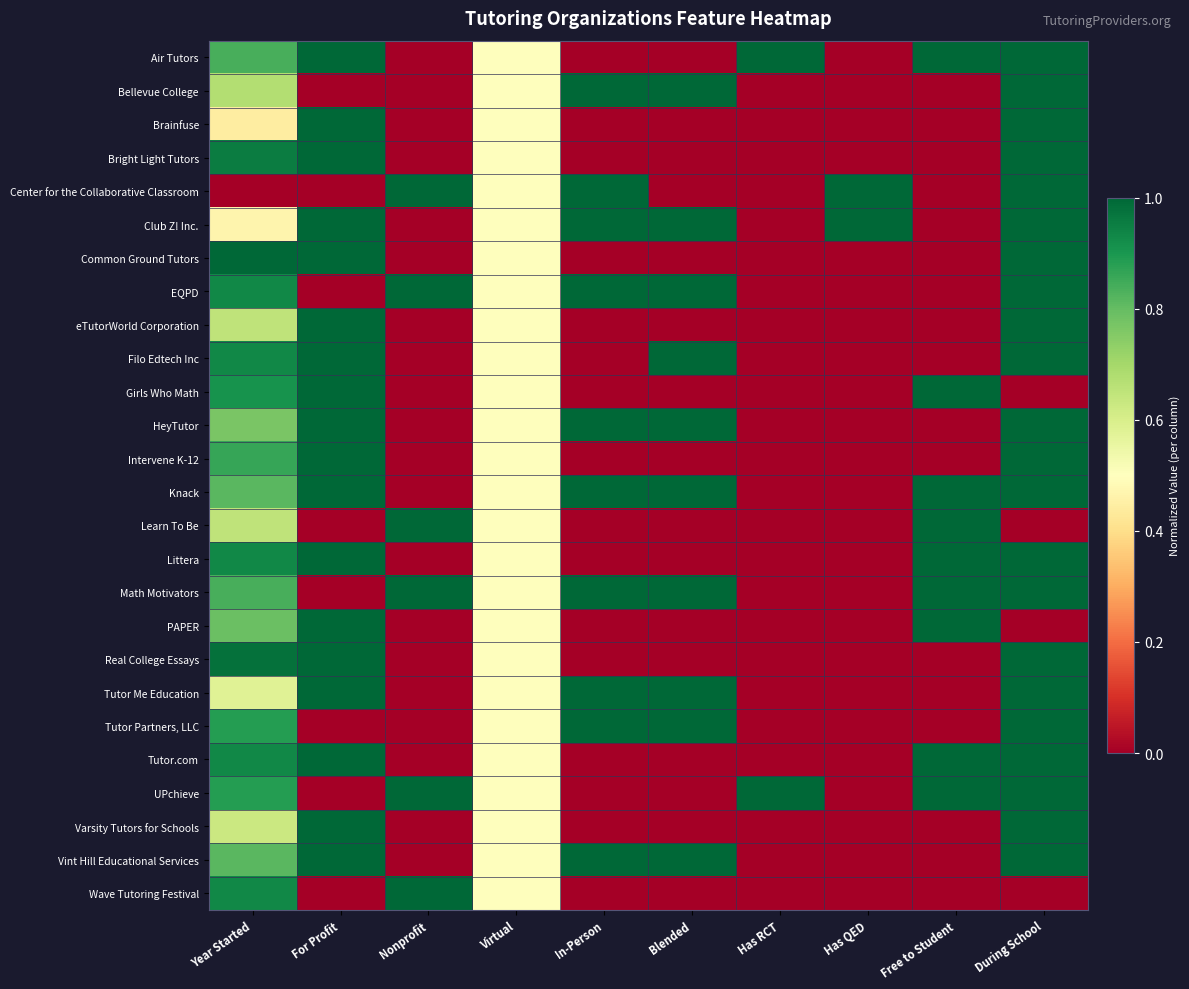

Reading left to right, transcribe all the data shown in this chart.

Air Tutors: Year Started=0.8	For Profit=1.0	Nonprofit=0.0	Virtual=0.5	In-Person=0.0	Blended=0.0	Has RCT=1.0	Has QED=0.0	Free to Student=1.0	During School=1.0
Bellevue College: Year Started=0.7	For Profit=0.0	Nonprofit=0.0	Virtual=0.5	In-Person=1.0	Blended=1.0	Has RCT=0.0	Has QED=0.0	Free to Student=0.0	During School=1.0
Brainfuse: Year Started=0.4	For Profit=1.0	Nonprofit=0.0	Virtual=0.5	In-Person=0.0	Blended=0.0	Has RCT=0.0	Has QED=0.0	Free to Student=0.0	During School=1.0
Bright Light Tutors: Year Started=1.0	For Profit=1.0	Nonprofit=0.0	Virtual=0.5	In-Person=0.0	Blended=0.0	Has RCT=0.0	Has QED=0.0	Free to Student=0.0	During School=1.0
Center for the Collaborative Classroom: Year Started=0.0	For Profit=0.0	Nonprofit=1.0	Virtual=0.5	In-Person=1.0	Blended=0.0	Has RCT=0.0	Has QED=1.0	Free to Student=0.0	During School=1.0
Club Z! Inc.: Year Started=0.5	For Profit=1.0	Nonprofit=0.0	Virtual=0.5	In-Person=1.0	Blended=1.0	Has RCT=0.0	Has QED=1.0	Free to Student=0.0	During School=1.0
Common Ground Tutors: Year Started=1.0	For Profit=1.0	Nonprofit=0.0	Virtual=0.5	In-Person=0.0	Blended=0.0	Has RCT=0.0	Has QED=0.0	Free to Student=0.0	During School=1.0
EQPD: Year Started=0.9	For Profit=0.0	Nonprofit=1.0	Virtual=0.5	In-Person=1.0	Blended=1.0	Has RCT=0.0	Has QED=0.0	Free to Student=0.0	During School=1.0
eTutorWorld Corporation: Year Started=0.7	For Profit=1.0	Nonprofit=0.0	Virtual=0.5	In-Person=0.0	Blended=0.0	Has RCT=0.0	Has QED=0.0	Free to Student=0.0	During School=1.0
Filo Edtech Inc: Year Started=0.9	For Profit=1.0	Nonprofit=0.0	Virtual=0.5	In-Person=0.0	Blended=1.0	Has RCT=0.0	Has QED=0.0	Free to Student=0.0	During School=1.0
Girls Who Math: Year Started=0.9	For Profit=1.0	Nonprofit=0.0	Virtual=0.5	In-Person=0.0	Blended=0.0	Has RCT=0.0	Has QED=0.0	Free to Student=1.0	During School=0.0
HeyTutor: Year Started=0.8	For Profit=1.0	Nonprofit=0.0	Virtual=0.5	In-Person=1.0	Blended=1.0	Has RCT=0.0	Has QED=0.0	Free to Student=0.0	During School=1.0
Intervene K-12: Year Started=0.9	For Profit=1.0	Nonprofit=0.0	Virtual=0.5	In-Person=0.0	Blended=0.0	Has RCT=0.0	Has QED=0.0	Free to Student=0.0	During School=1.0
Knack: Year Started=0.8	For Profit=1.0	Nonprofit=0.0	Virtual=0.5	In-Person=1.0	Blended=1.0	Has RCT=0.0	Has QED=0.0	Free to Student=1.0	During School=1.0
Learn To Be: Year Started=0.7	For Profit=0.0	Nonprofit=1.0	Virtual=0.5	In-Person=0.0	Blended=0.0	Has RCT=0.0	Has QED=0.0	Free to Student=1.0	During School=0.0
Littera: Year Started=0.9	For Profit=1.0	Nonprofit=0.0	Virtual=0.5	In-Person=0.0	Blended=0.0	Has RCT=0.0	Has QED=0.0	Free to Student=1.0	During School=1.0
Math Motivators: Year Started=0.8	For Profit=0.0	Nonprofit=1.0	Virtual=0.5	In-Person=1.0	Blended=1.0	Has RCT=0.0	Has QED=0.0	Free to Student=1.0	During School=1.0
PAPER: Year Started=0.8	For Profit=1.0	Nonprofit=0.0	Virtual=0.5	In-Person=0.0	Blended=0.0	Has RCT=0.0	Has QED=0.0	Free to Student=1.0	During School=0.0
Real College Essays: Year Started=1.0	For Profit=1.0	Nonprofit=0.0	Virtual=0.5	In-Person=0.0	Blended=0.0	Has RCT=0.0	Has QED=0.0	Free to Student=0.0	During School=1.0
Tutor Me Education: Year Started=0.6	For Profit=1.0	Nonprofit=0.0	Virtual=0.5	In-Person=1.0	Blended=1.0	Has RCT=0.0	Has QED=0.0	Free to Student=0.0	During School=1.0
Tutor Partners, LLC: Year Started=0.9	For Profit=0.0	Nonprofit=0.0	Virtual=0.5	In-Person=1.0	Blended=1.0	Has RCT=0.0	Has QED=0.0	Free to Student=0.0	During School=1.0
Tutor.com: Year Started=0.9	For Profit=1.0	Nonprofit=0.0	Virtual=0.5	In-Person=0.0	Blended=0.0	Has RCT=0.0	Has QED=0.0	Free to Student=1.0	During School=1.0
UPchieve: Year Started=0.9	For Profit=0.0	Nonprofit=1.0	Virtual=0.5	In-Person=0.0	Blended=0.0	Has RCT=1.0	Has QED=0.0	Free to Student=1.0	During School=1.0
Varsity Tutors for Schools: Year Started=0.6	For Profit=1.0	Nonprofit=0.0	Virtual=0.5	In-Person=0.0	Blended=0.0	Has RCT=0.0	Has QED=0.0	Free to Student=0.0	During School=1.0
Vint Hill Educational Services: Year Started=0.8	For Profit=1.0	Nonprofit=0.0	Virtual=0.5	In-Person=1.0	Blended=1.0	Has RCT=0.0	Has QED=0.0	Free to Student=0.0	During School=1.0
Wave Tutoring Festival: Year Started=0.9	For Profit=0.0	Nonprofit=1.0	Virtual=0.5	In-Person=0.0	Blended=0.0	Has RCT=0.0	Has QED=0.0	Free to Student=0.0	During School=0.0